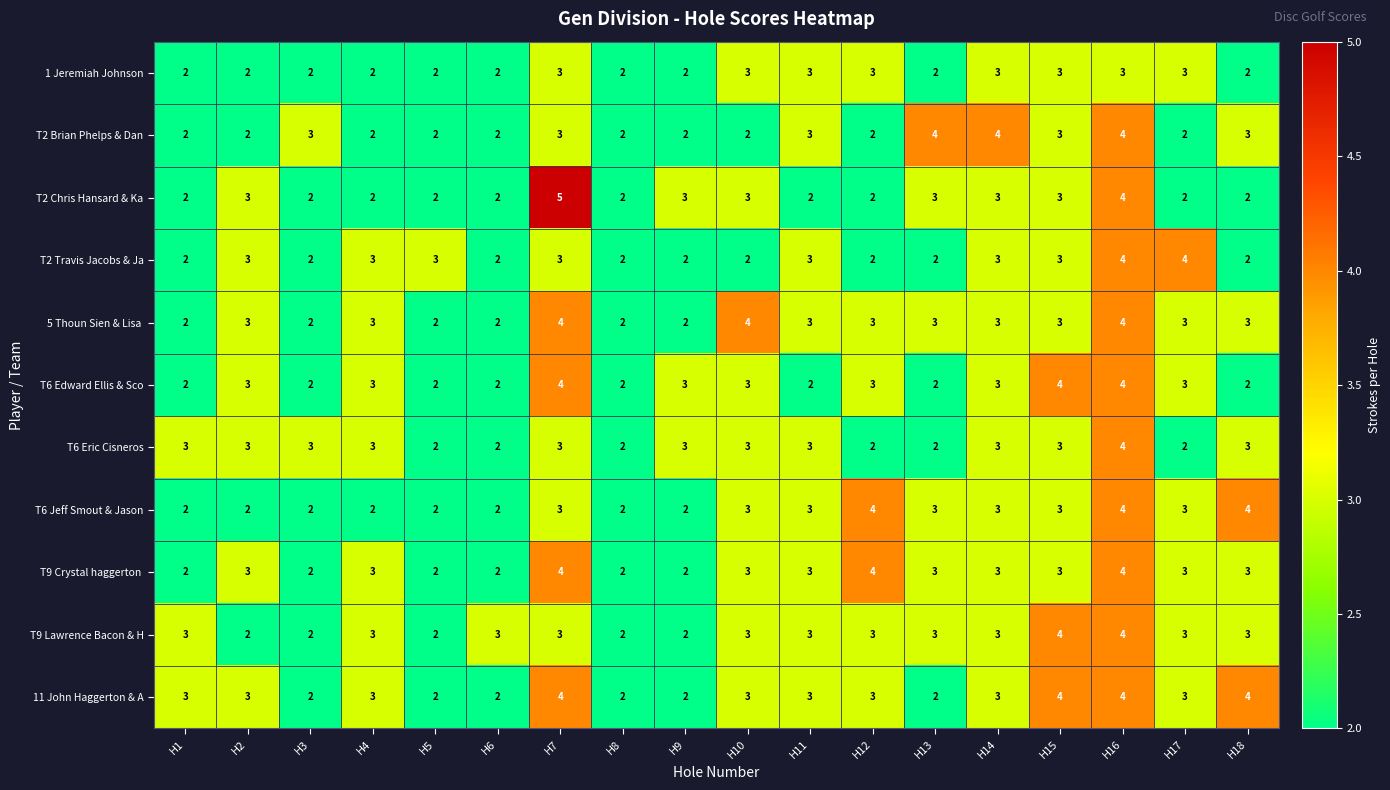

Count the T2 Chris Hansard & Ka values in the range 2 to 3.

16